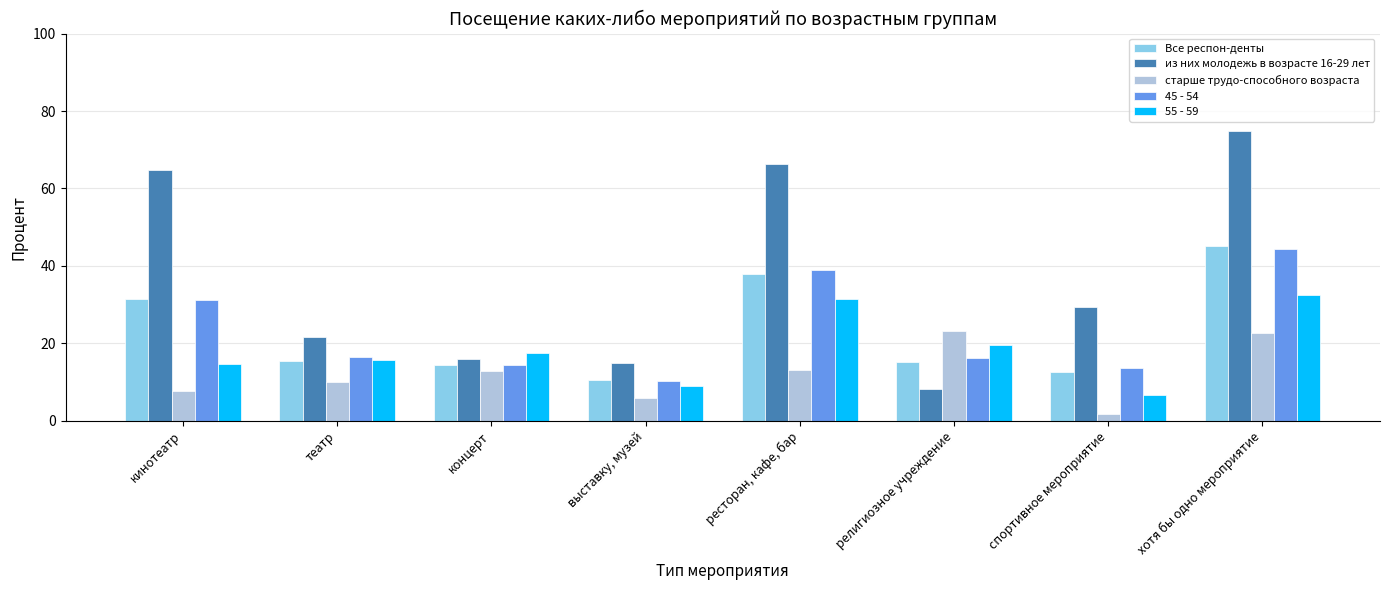

True or false: 55 - 59 has a value of 32.4 at хотя бы одно мероприятие.

True